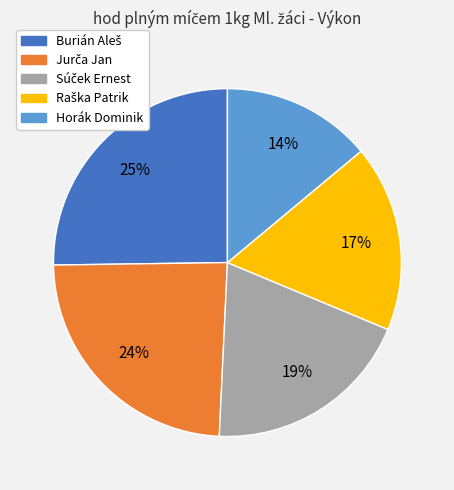

Is it true that Horák Dominik is 14% of the pie?

True